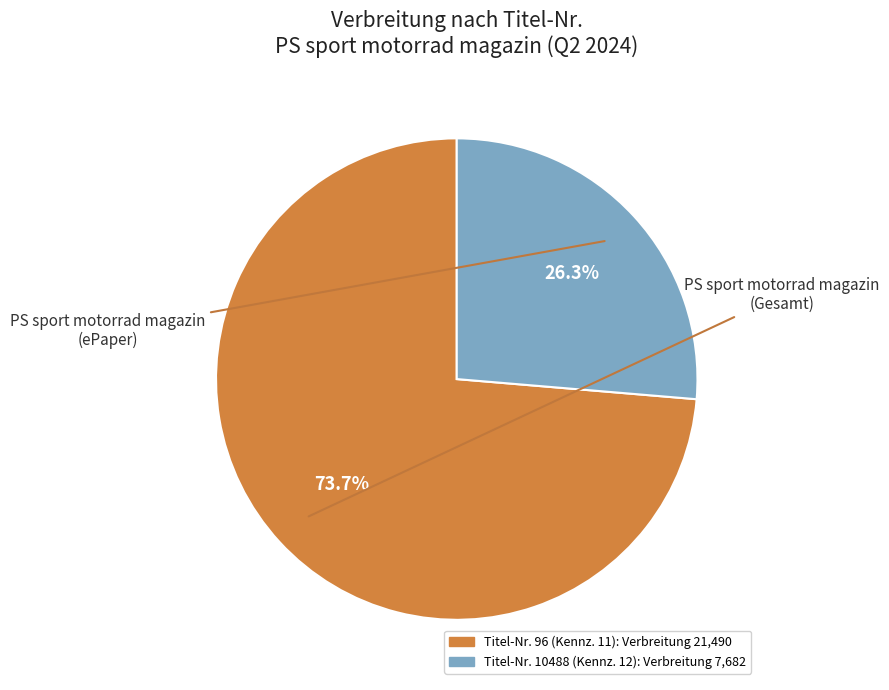

How many segments does this pie chart have?

2